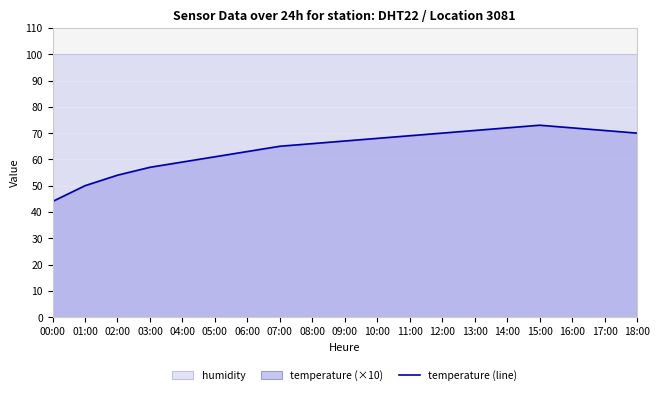

What is the value of the 12th point from the left?

69